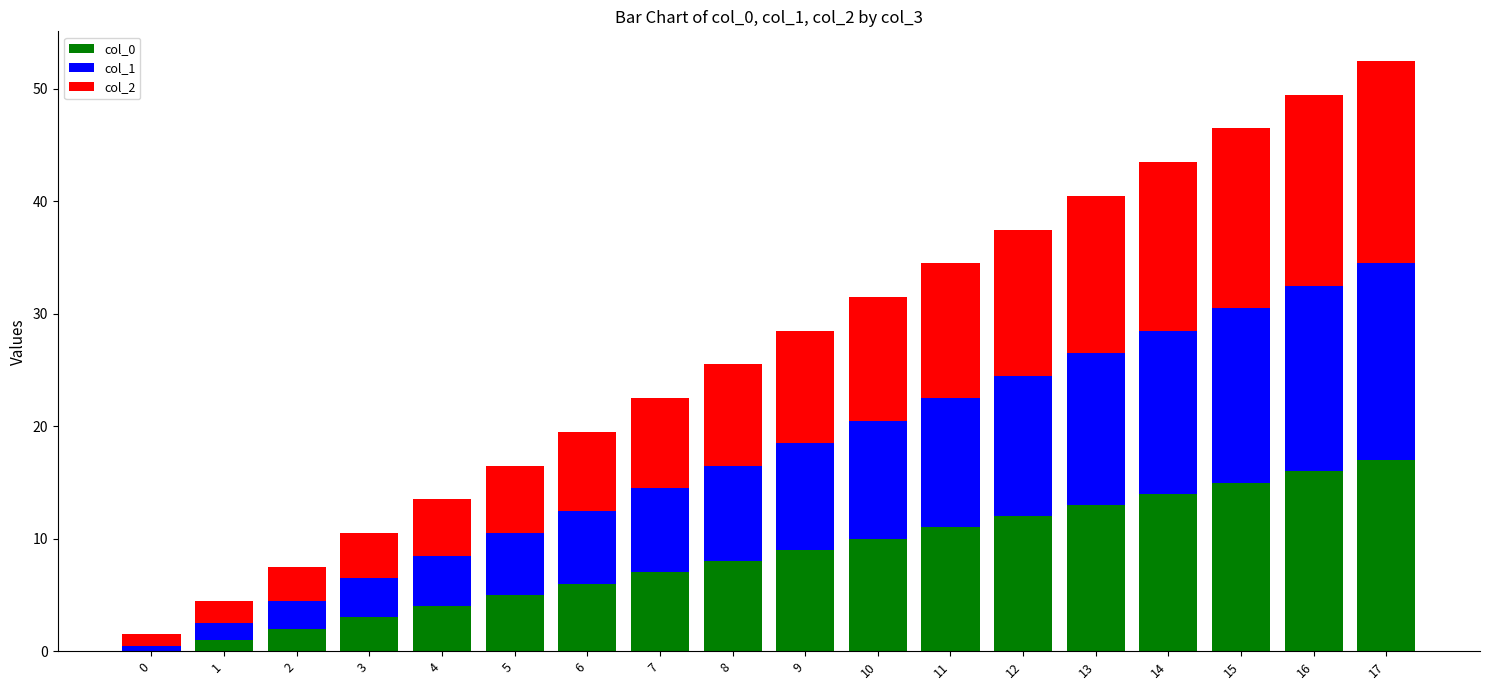

The col_0 series shows 2.0 at 2. True or false?

True